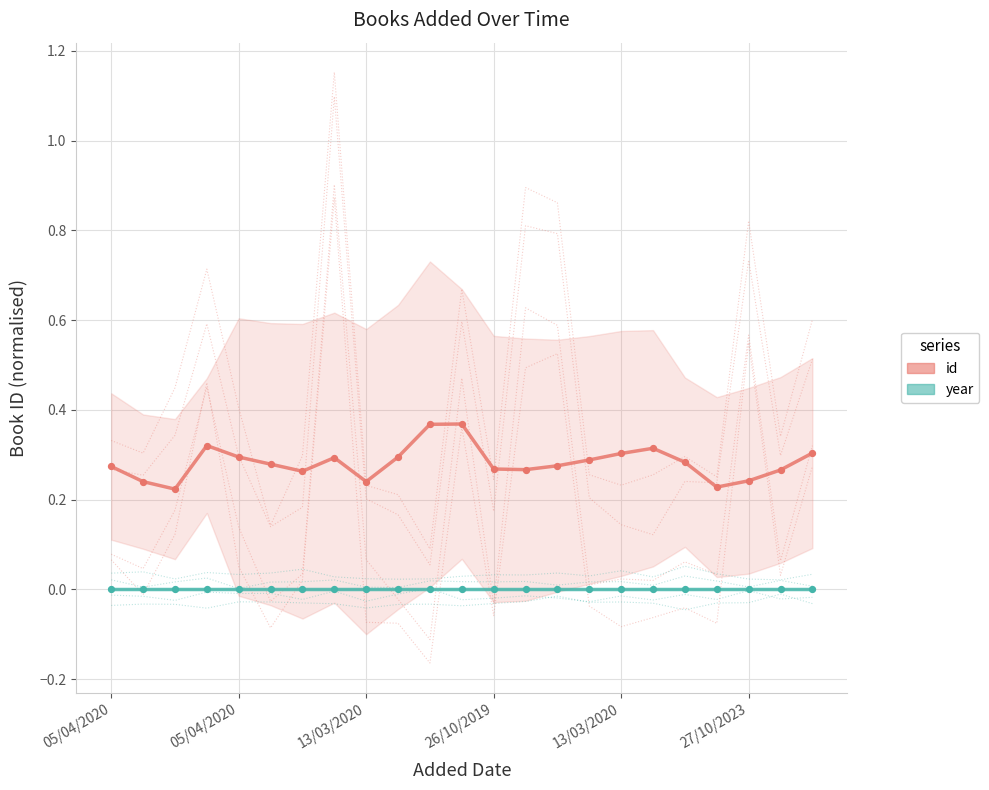

Which series contains the lowest Y value?

year